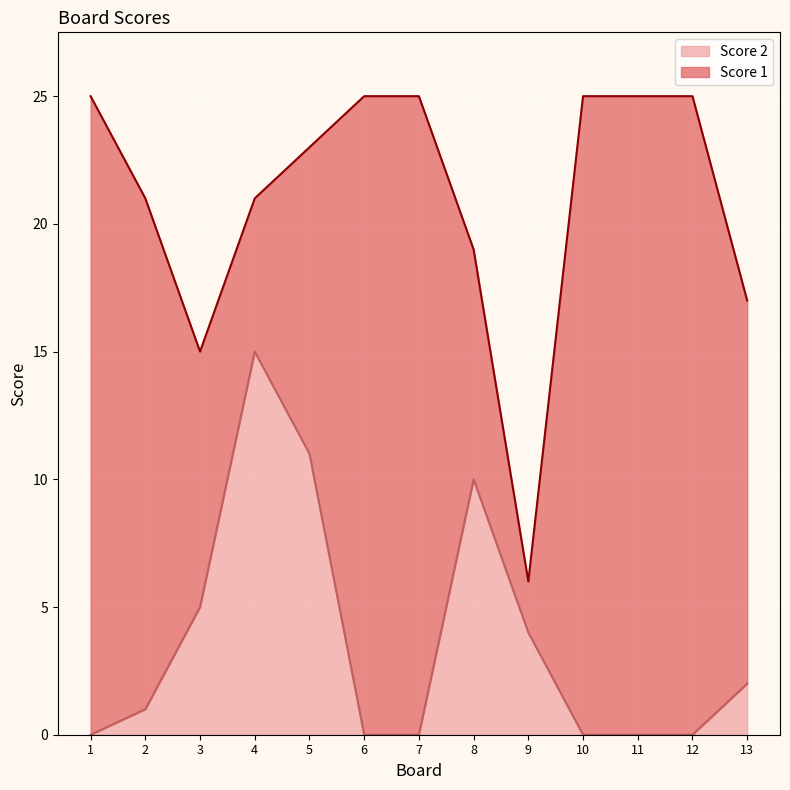

Is it true that Score 2 equals 0 at 11?

True